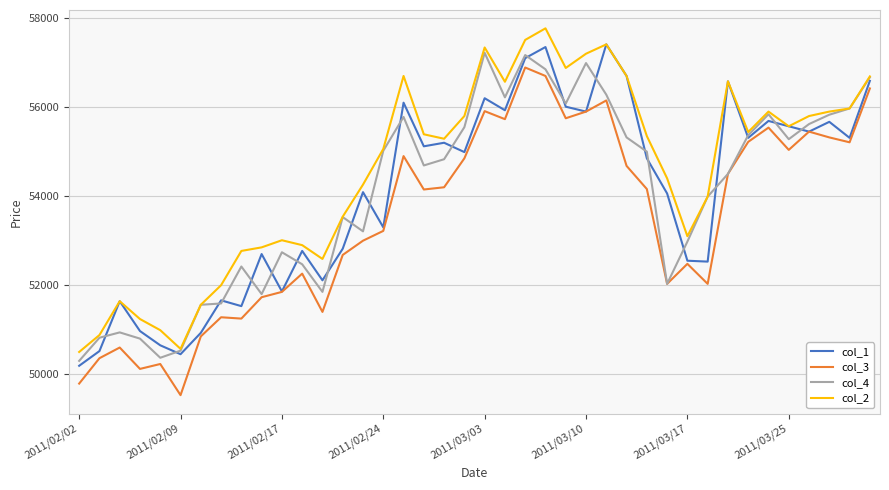

What is the highest value of the col_2 series?

57770